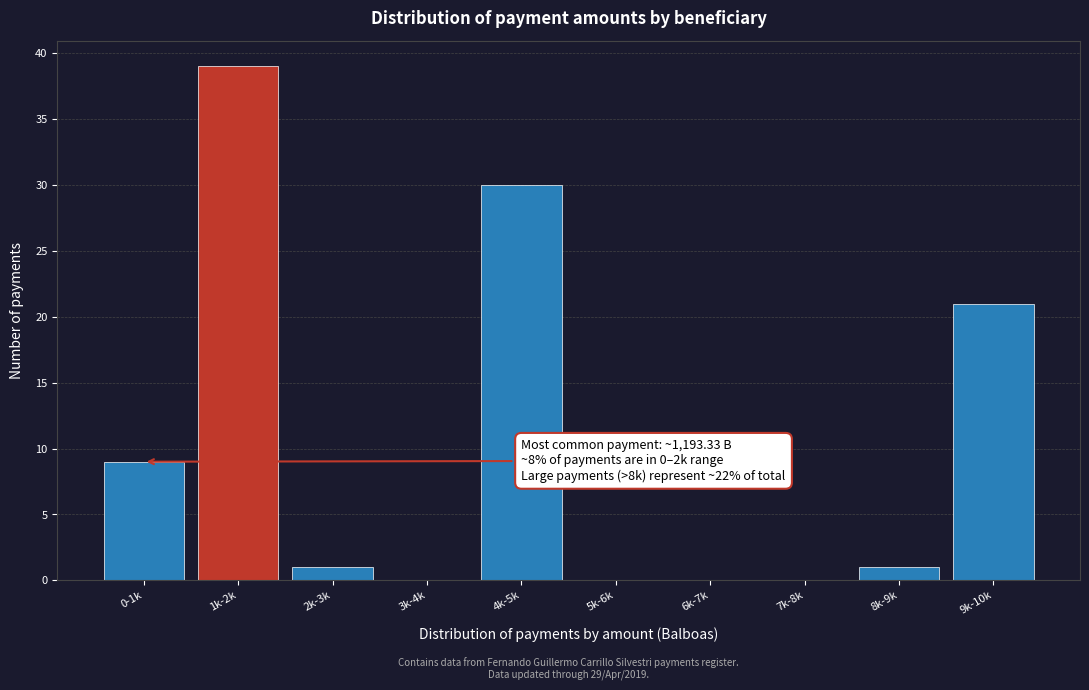

Reading left to right, what are all the values shown in this chart?

0-1k=9	1k-2k=39	2k-3k=1	3k-4k=0	4k-5k=30	5k-6k=0	6k-7k=0	7k-8k=0	8k-9k=1	9k-10k=21